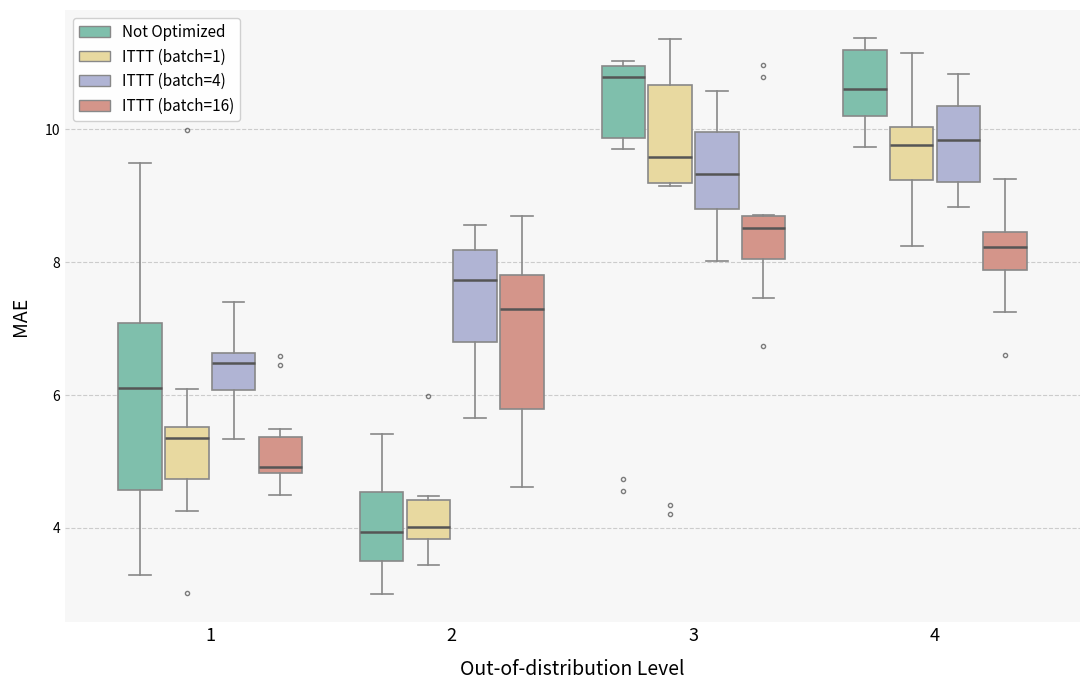

Which box is the tallest, from its lower edge to its upper edge?

1 (Not Optimized)